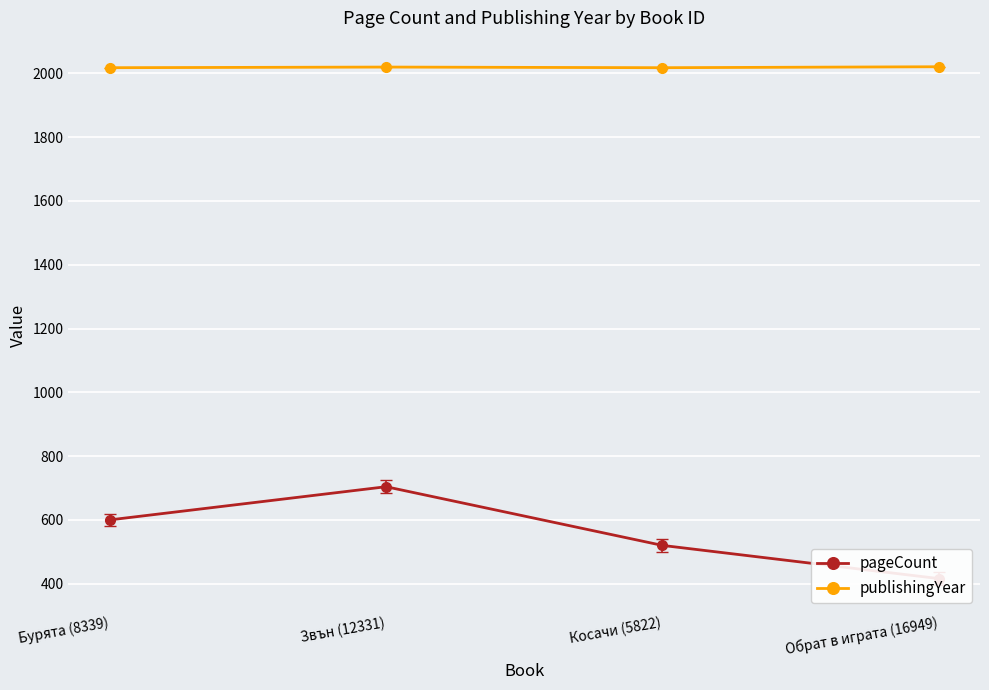

The value of pageCount at Звън (12331) is 704. True or false?

True